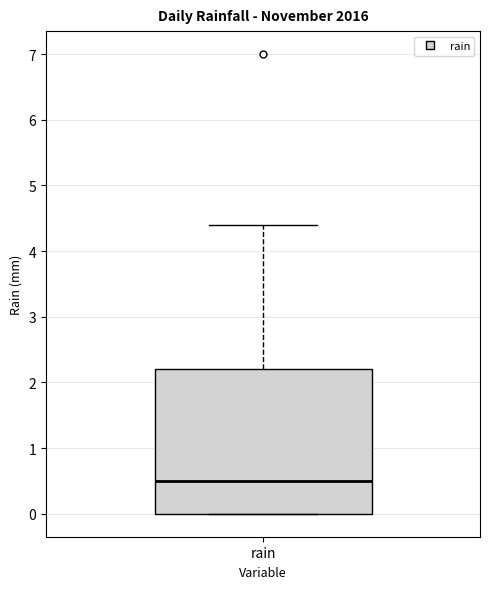

Read this box plot against the y-axis: the position of the median line, the range covered by the box, and the ends of both whiskers. The values are not printed on the chart, so give them approximately, as read against the axis.

median 0.5, box 0.0 to 2.2, whiskers 0.0 to 4.4